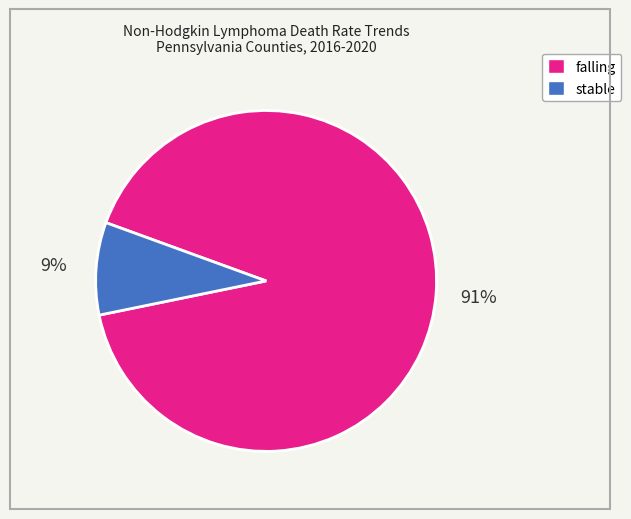

To the nearest percent, what is the difference between the falling and stable slice percentages?

82%